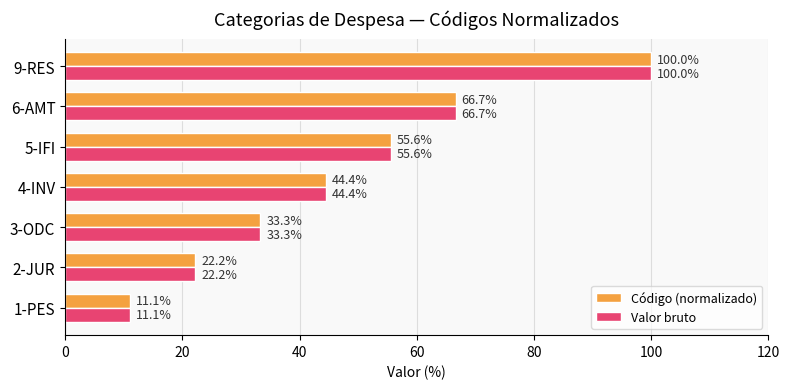

Is the value of Código (normalizado) at 9-RES greater than the value of Valor bruto at 4-INV?

Yes